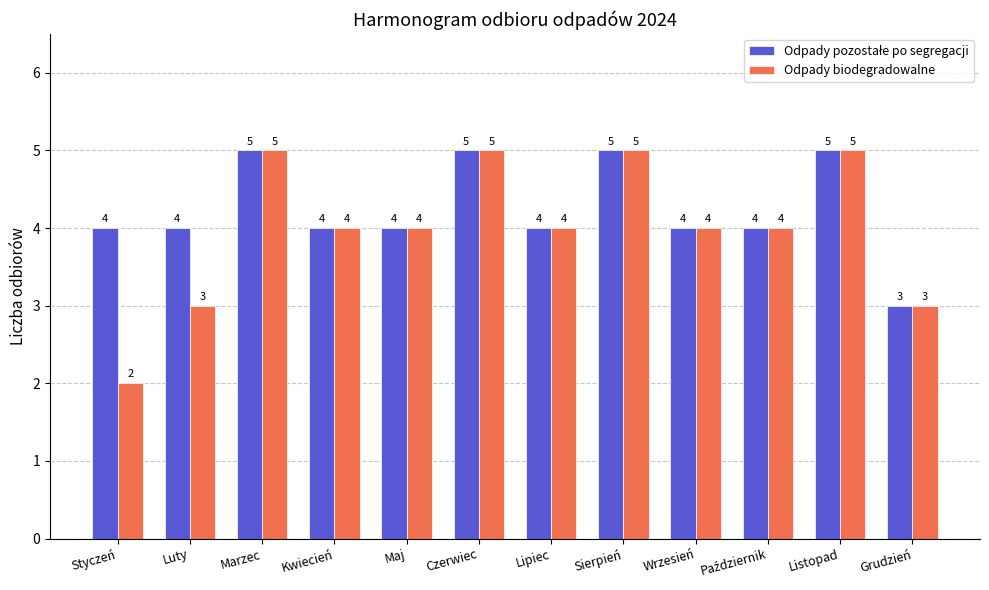

What is the total value across all series at Styczeń?

6